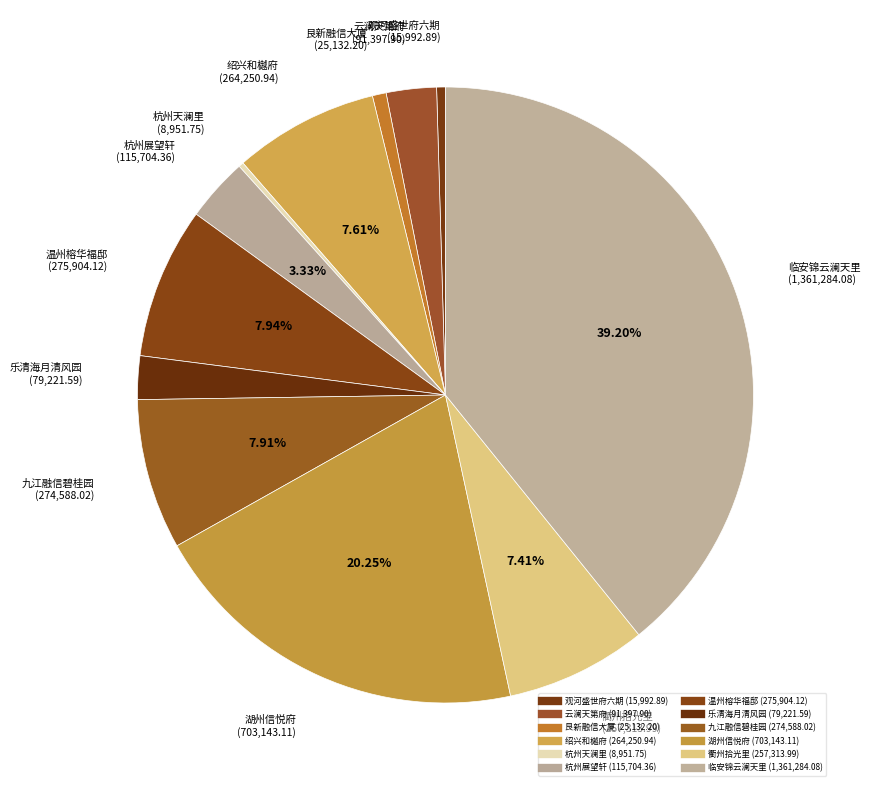

What is the change in value from 温州榕华福邸 to 湖州信悦府?

+427239.0